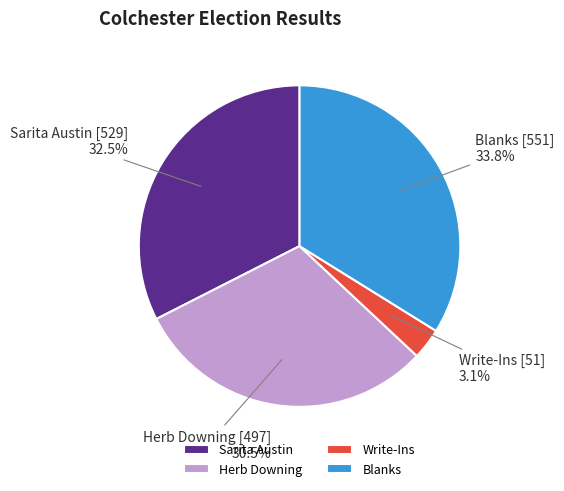

Is there any slice that represents more than half of the pie?

No